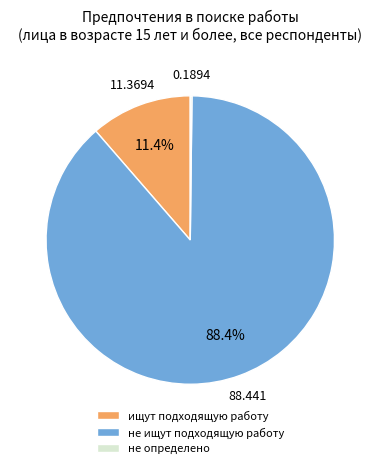

Combined, what portion of the pie is ищут подходящую работу and не ищут подходящую работу?

99.8%